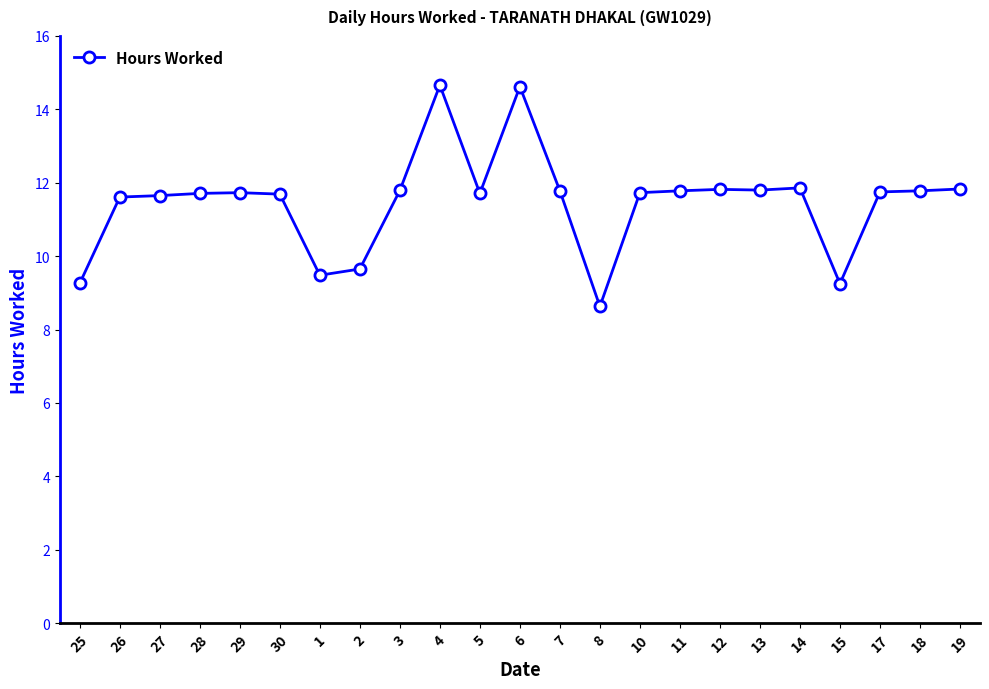

What is the sum of the values at 2 and 17?

21.4